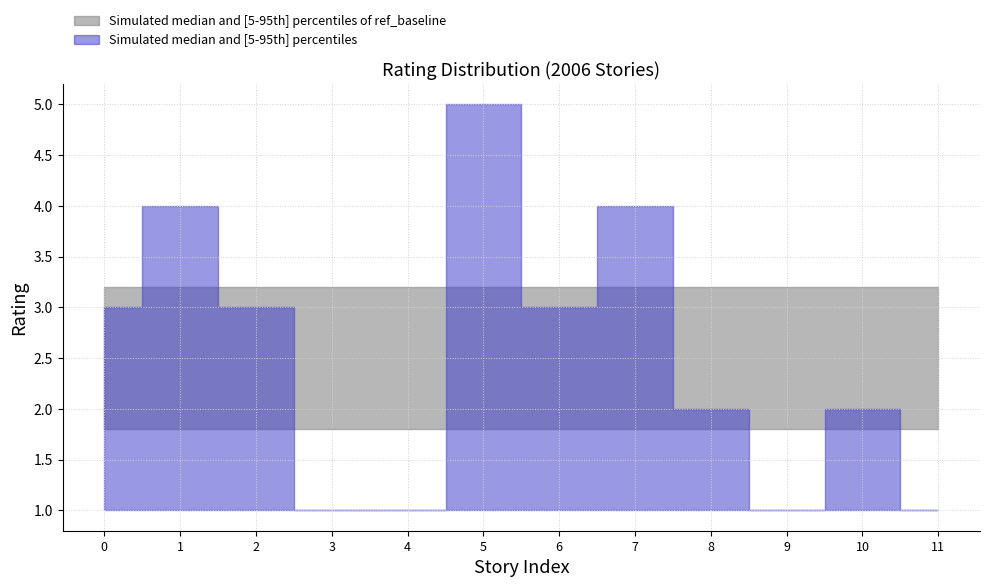

Reading right to left, transcribe all the data shown in this chart.

1	2	1	2	4	3	5	1	1	3	4	3